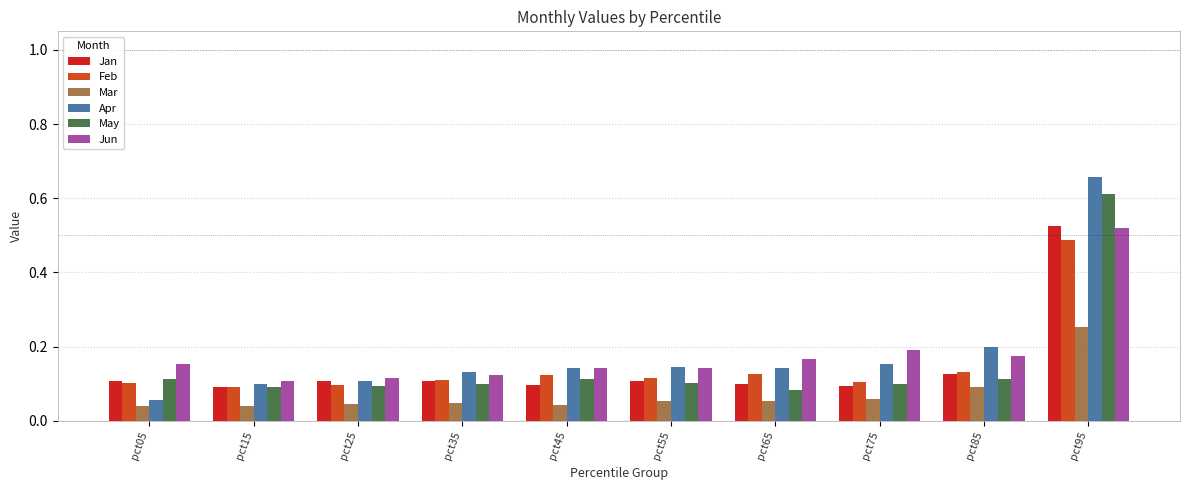

What is the difference between the maximum and second lowest values in the Jun series?

0.4